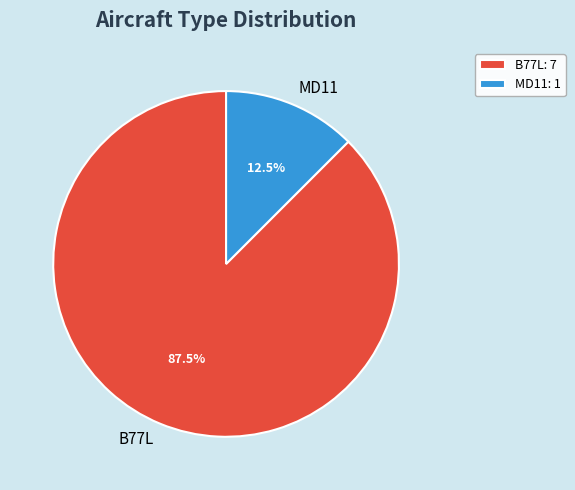

What is the largest slice in the pie chart?

B77L